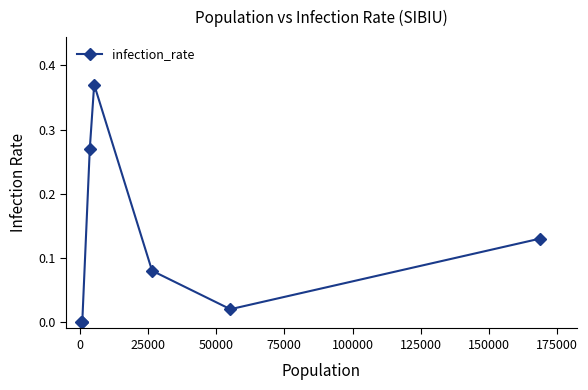

What is the sum of all values?

0.9